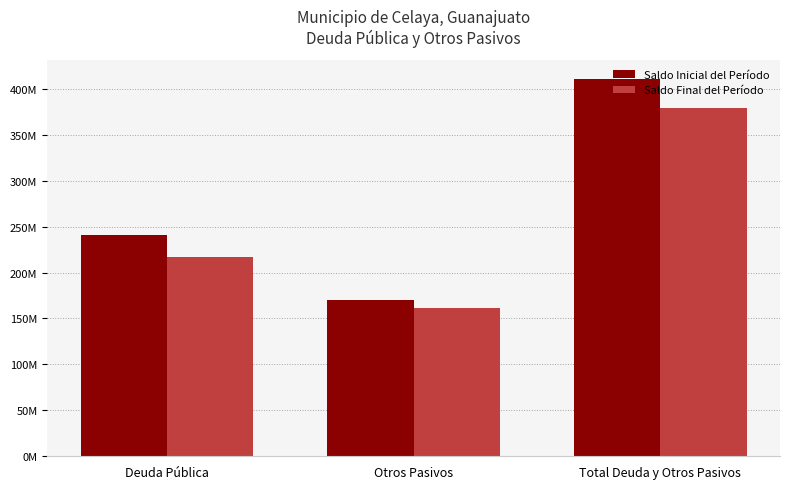

Reading left to right, what are all the values shown in this chart?

Saldo Inicial del Período: Deuda Pública=240707893.2	Otros Pasivos=170212754.9	Total Deuda y Otros Pasivos=410920648.1
Saldo Final del Período: Deuda Pública=217171267.3	Otros Pasivos=161451560.8	Total Deuda y Otros Pasivos=378622828.2